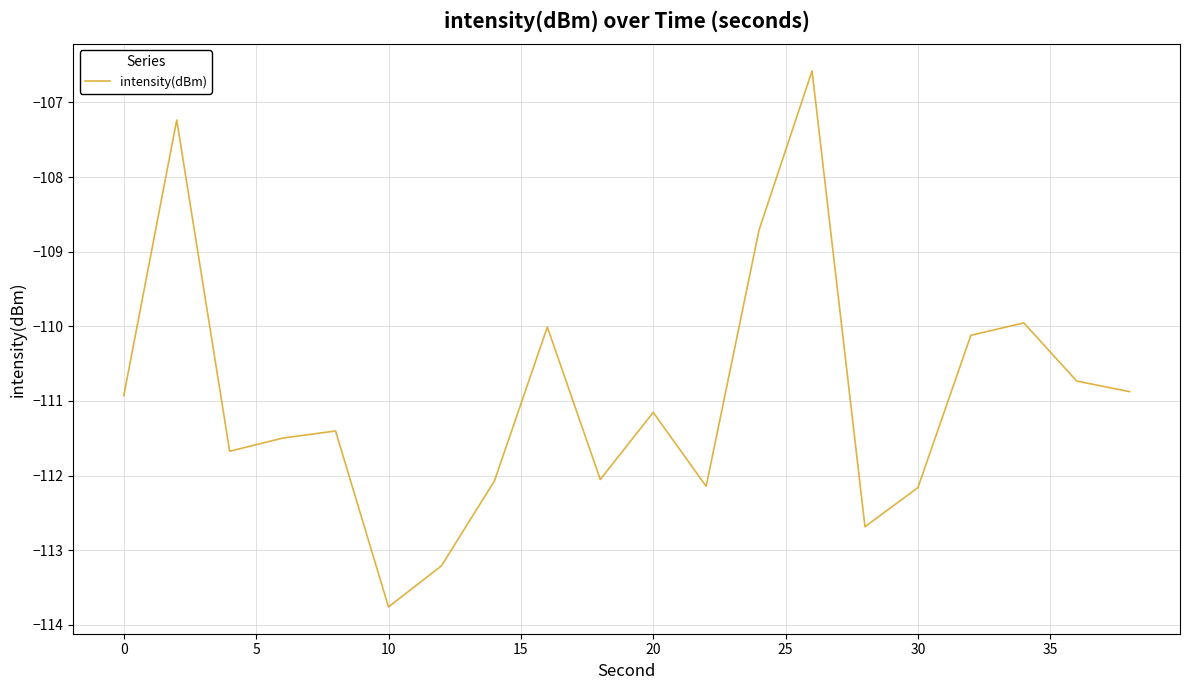

What is the difference between the maximum and minimum values?

7.2